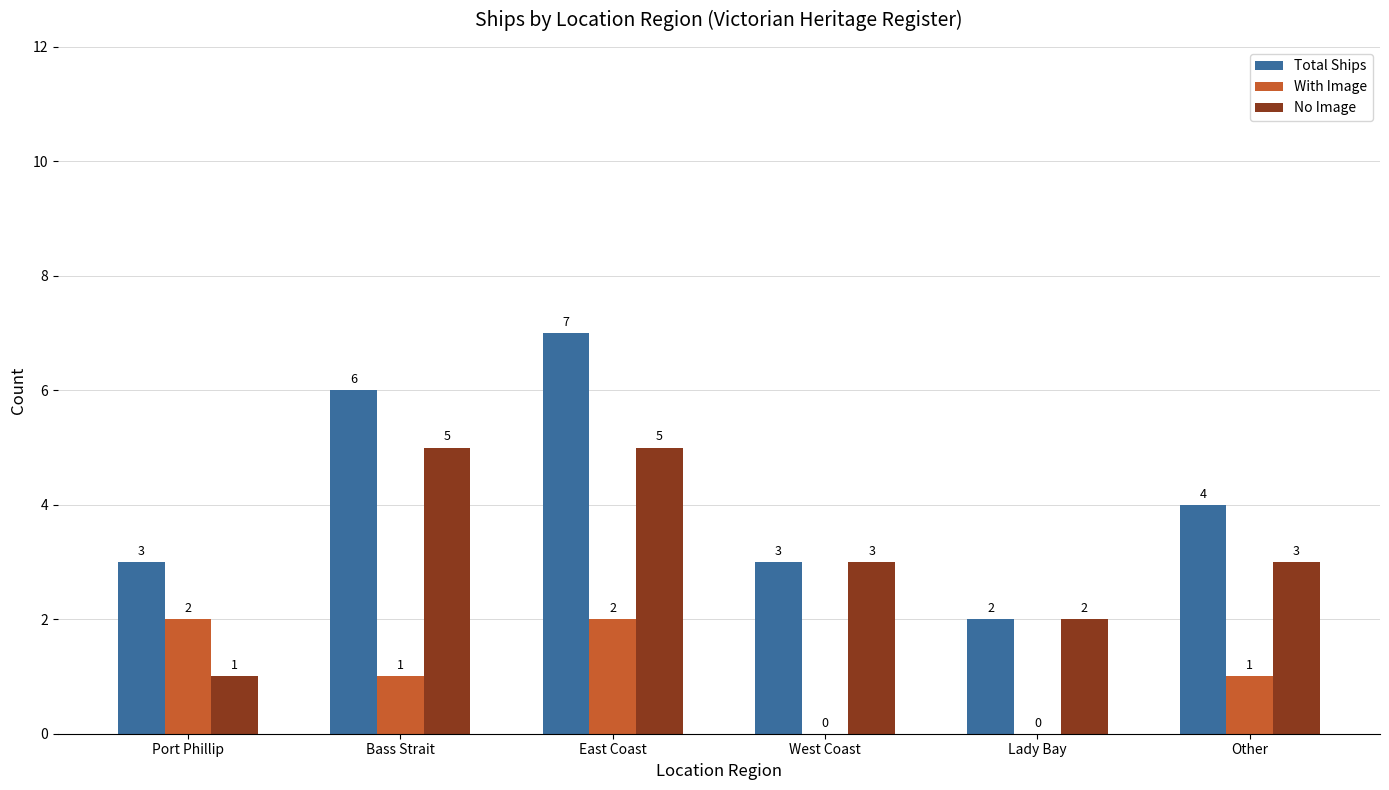

The value of With Image at West Coast is -1. True or false?

False